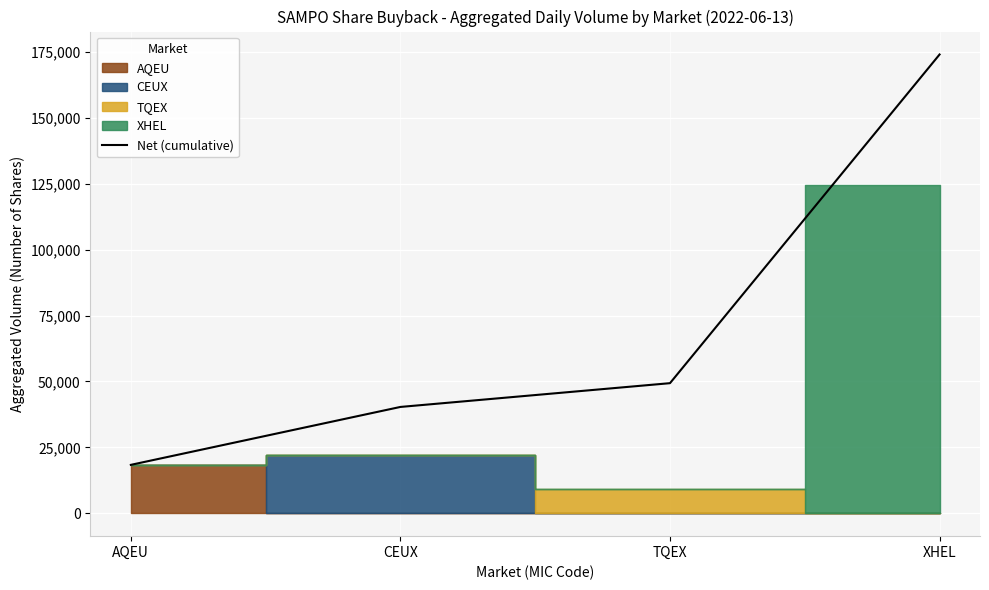

The chart shows a value of 4841 at AQEU. True or false?

False